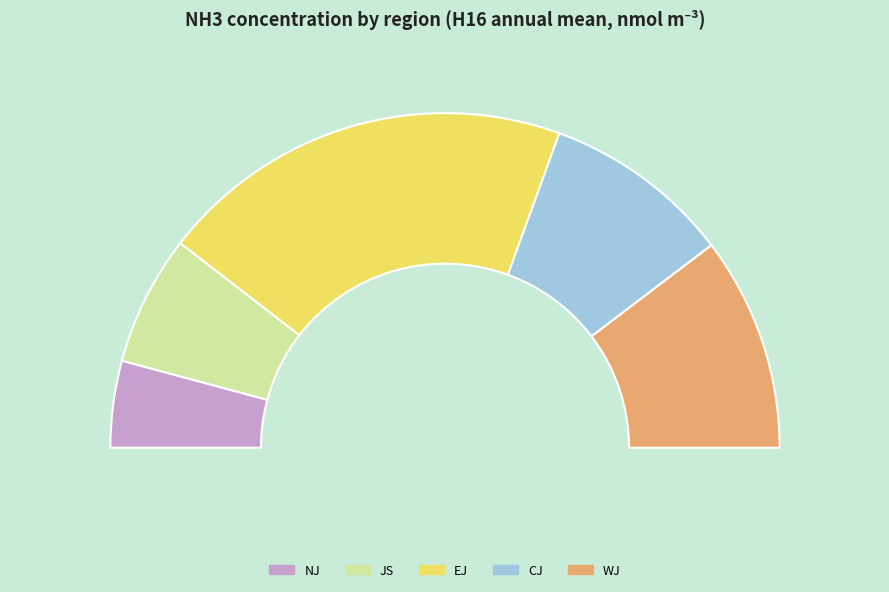

To the nearest percent, what is the difference between the WJ and CJ slice percentages?

3%